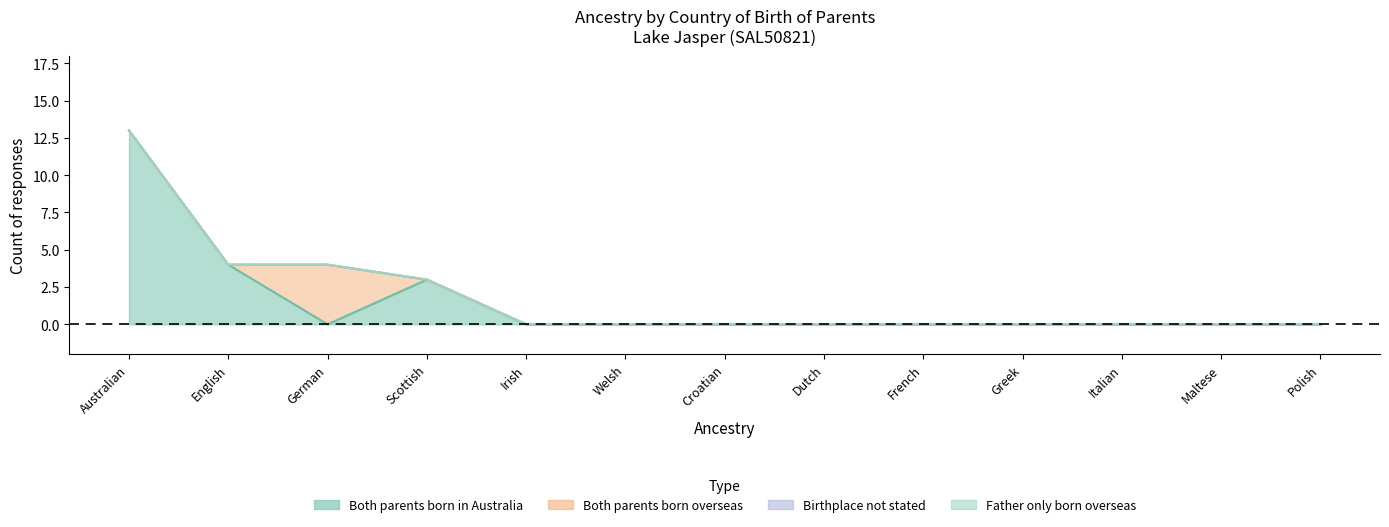

True or false: Both parents born in Australia has a value of 4 at English.

True